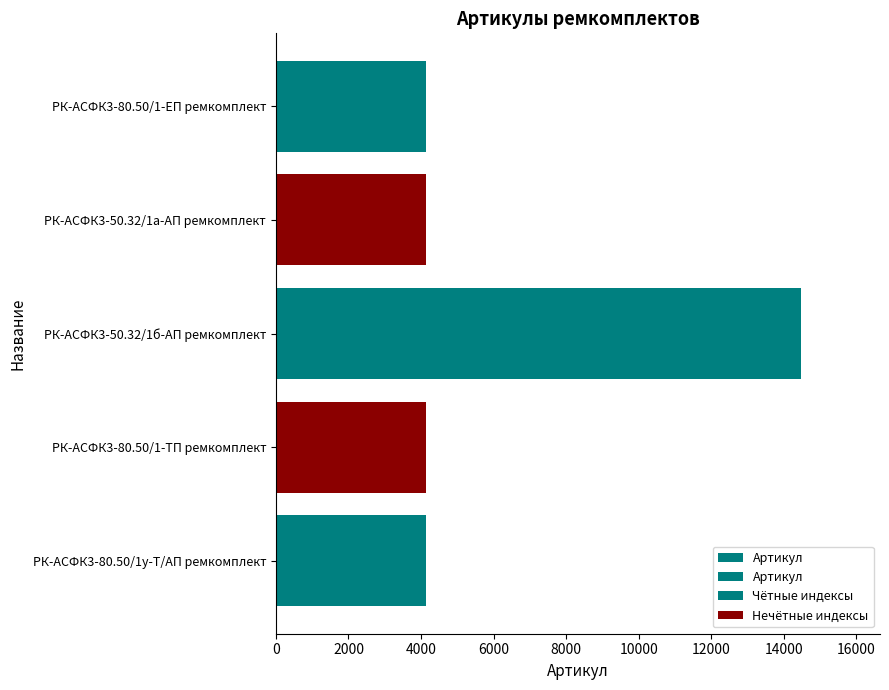

Does the chart contain any negative values?

No